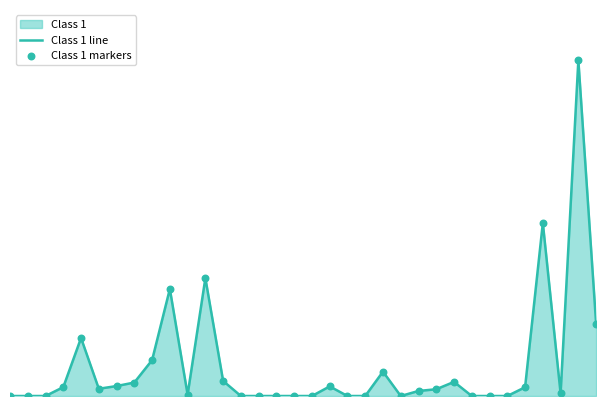

Is the value of Class 1 markers at 33 greater than the value of Class 1 line at 5?

Yes